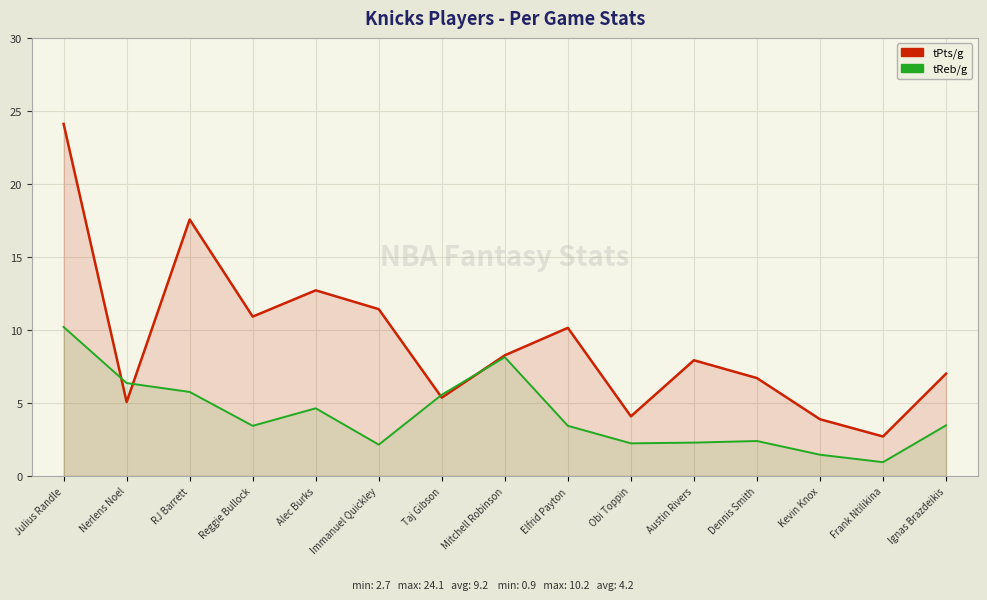

Is it true that tReb/g equals 2.1 at Immanuel Quickley?

True